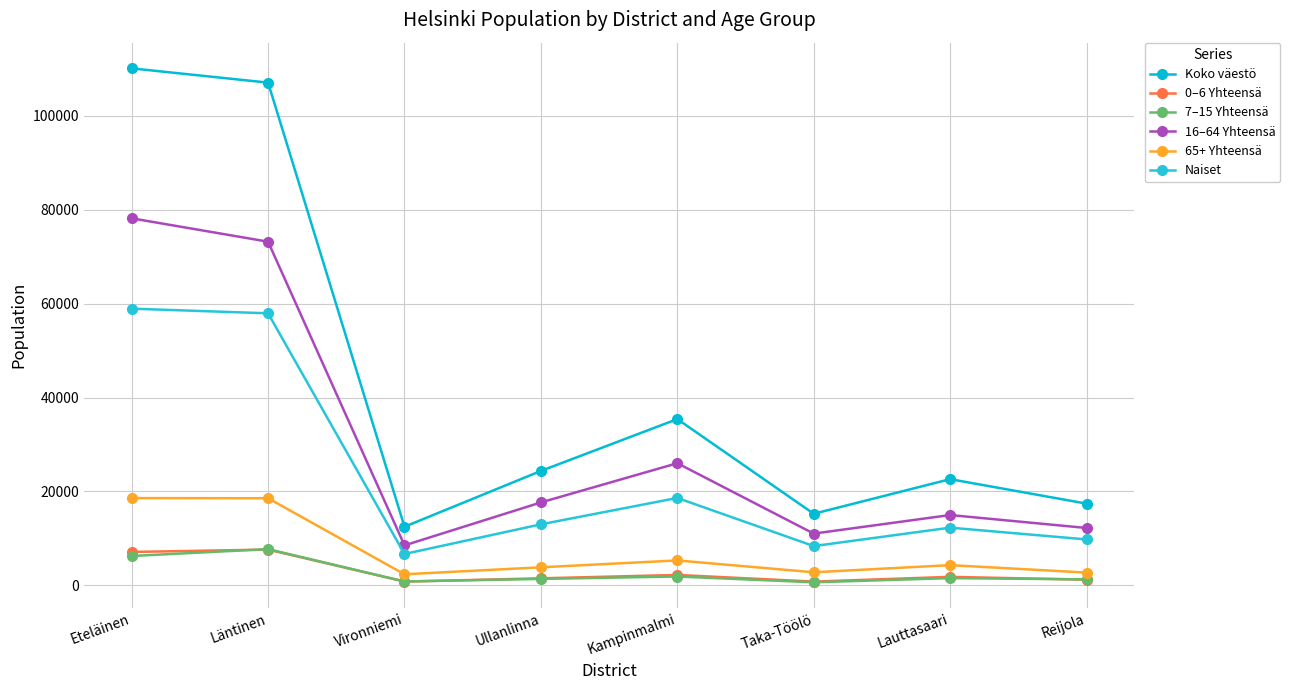

What is the minimum value for 16–64 Yhteensä?

8511